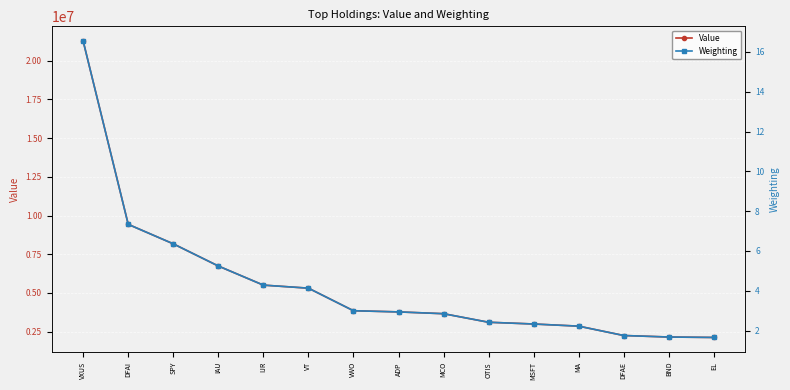

Which series has the largest total across all categories?

Value